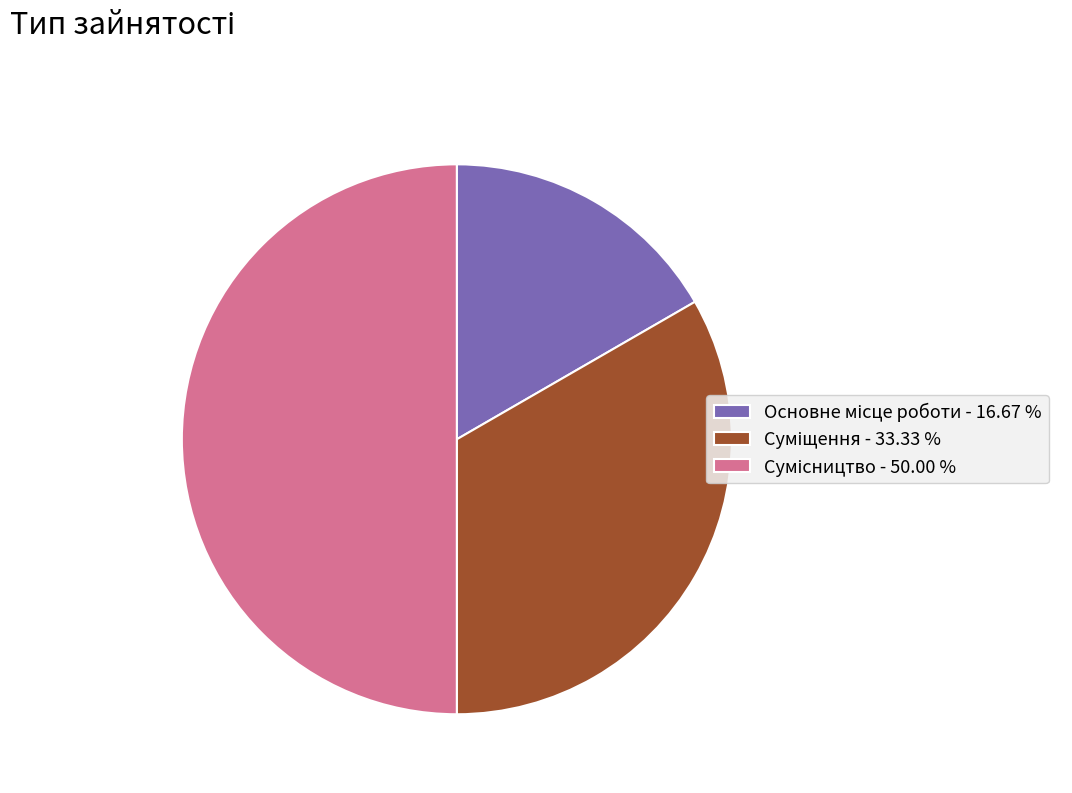

Is it true that Основне місце роботи is 17% of the pie?

True